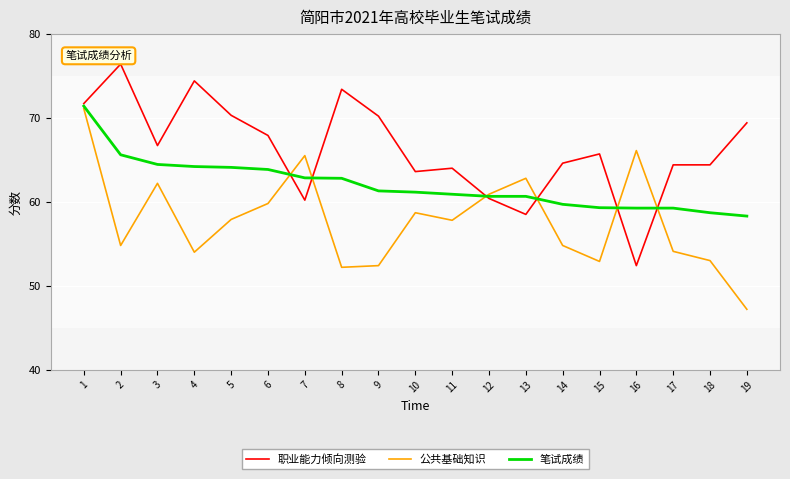

At which label does 职业能力倾向测验 reach its peak?

2